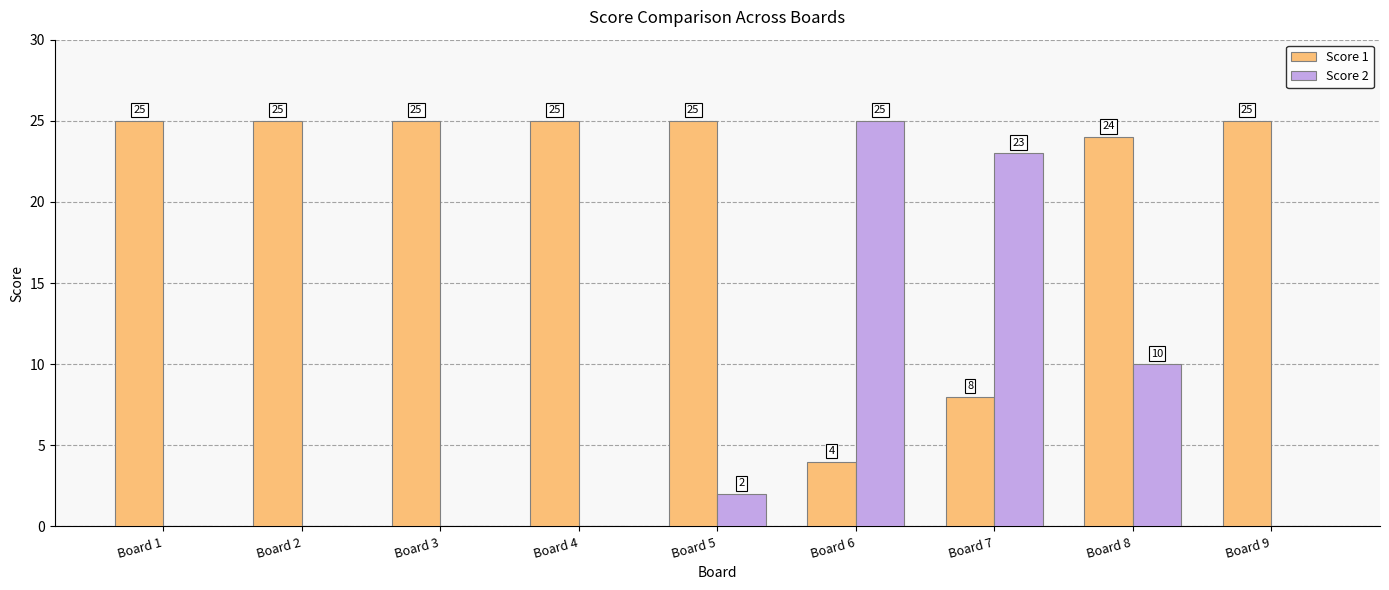

Which series changed the most between Board 5 and Board 6?

Score 2